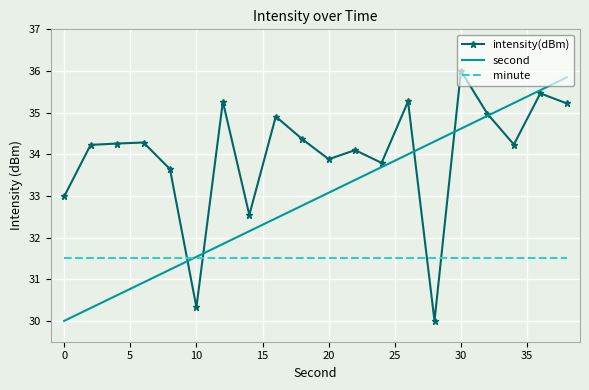

True or false: second has more than 1 points higher than both neighbors.

False